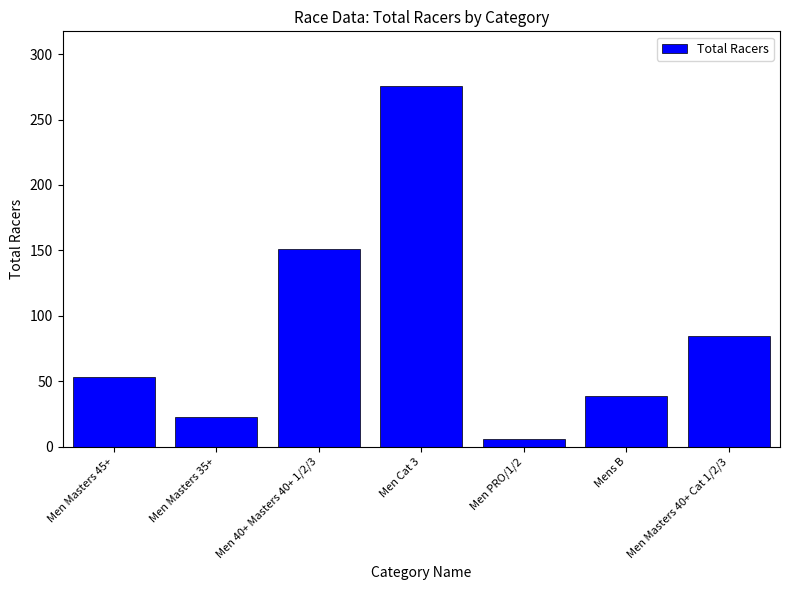

What is the sum of all values?

633